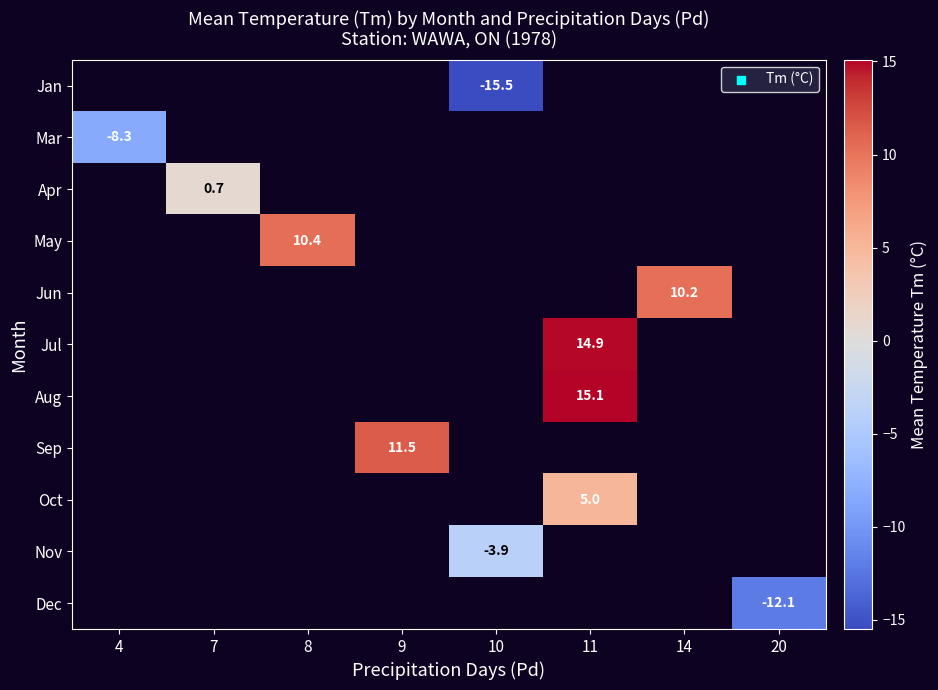

Which has a higher value, 14 or 11?

11